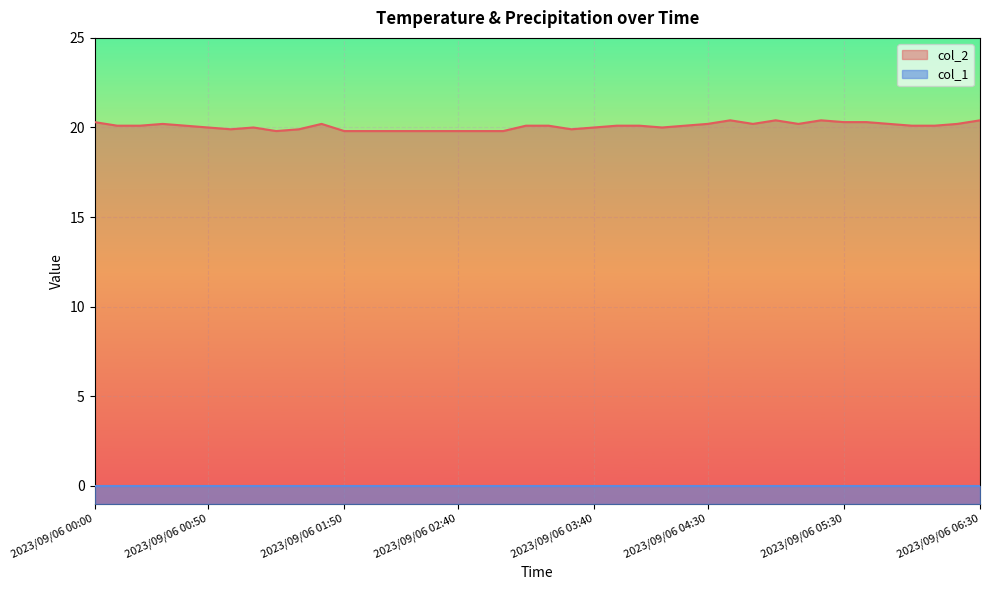

What is the approximate value at 2023/09/06 04:40?

20.4